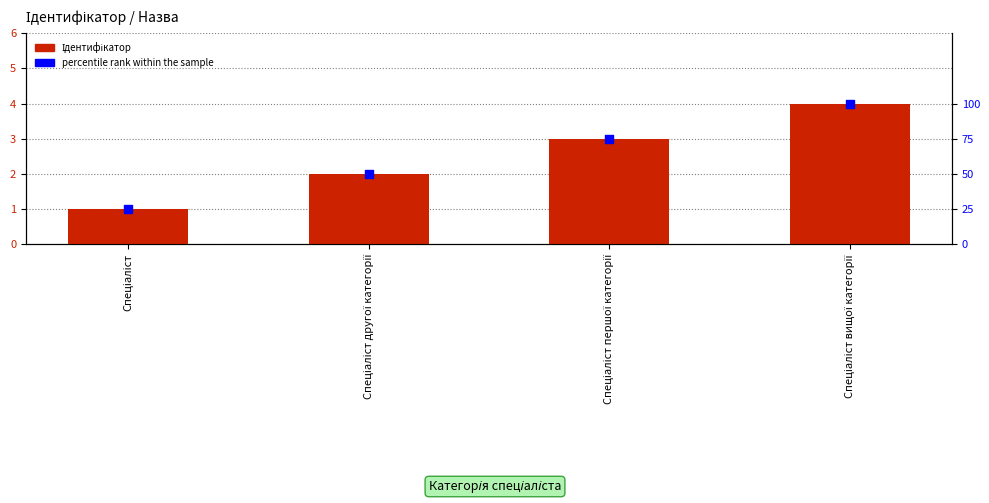

What are all the series names shown in the legend?

Ідентифікатор, percentile rank within the sample